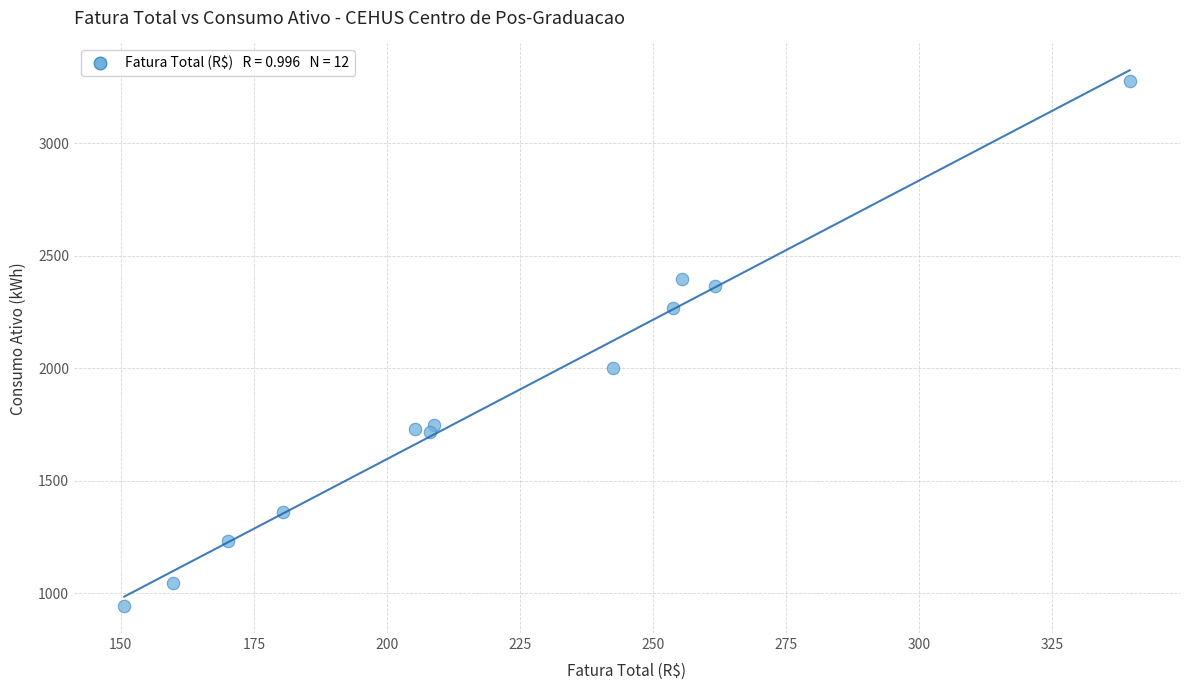

What is the range of Y values (max minus min)?

2335